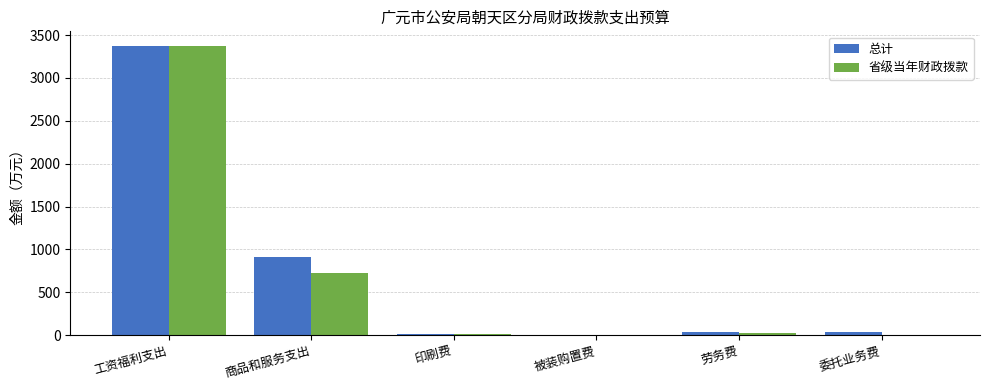

The value of 省级当年财政拨款 at 委托业务费 is 1894.7. True or false?

False